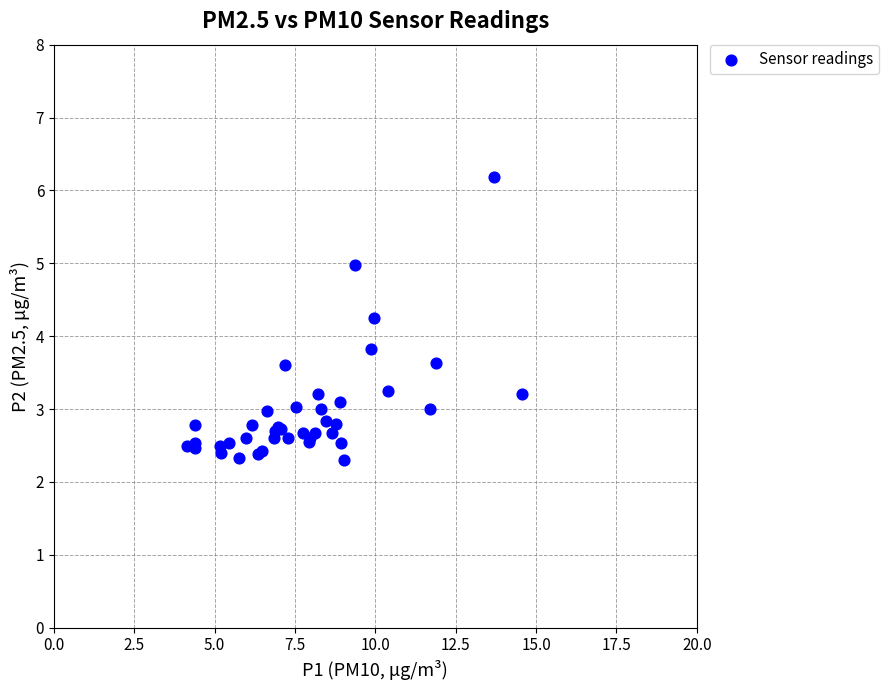

What Y value in the scatter plot is closest to 4?

3.8